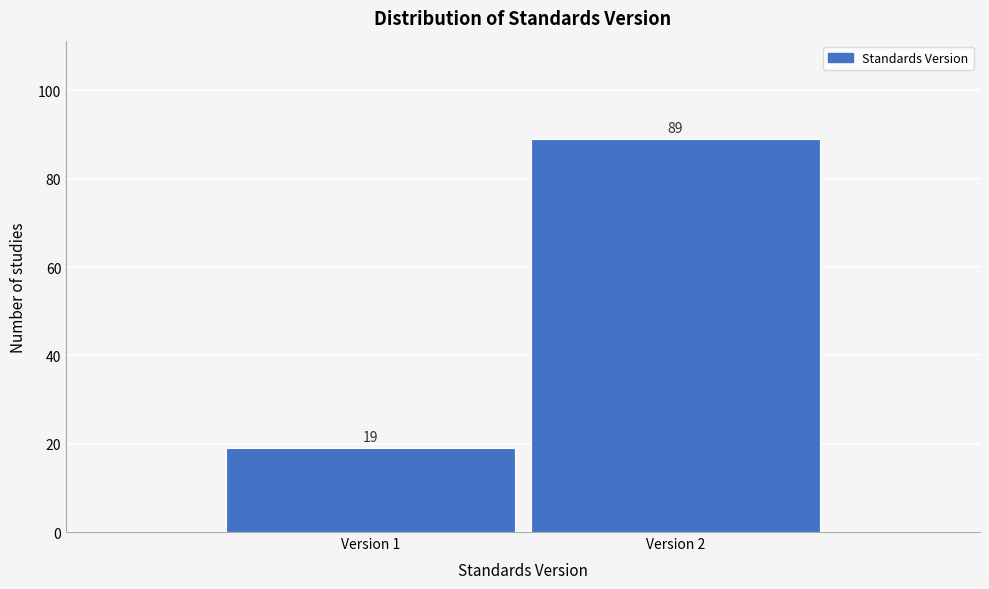

Reading left to right, list all the values displayed in this chart.

19	89